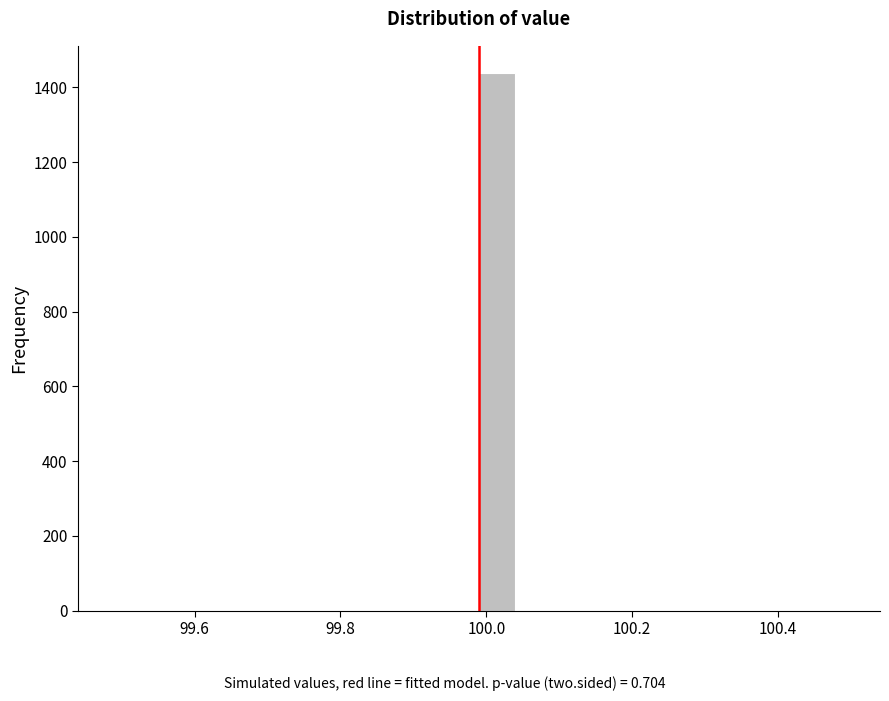

Read against the x-axis, roughly where is the centre of the tallest bar?

100.02